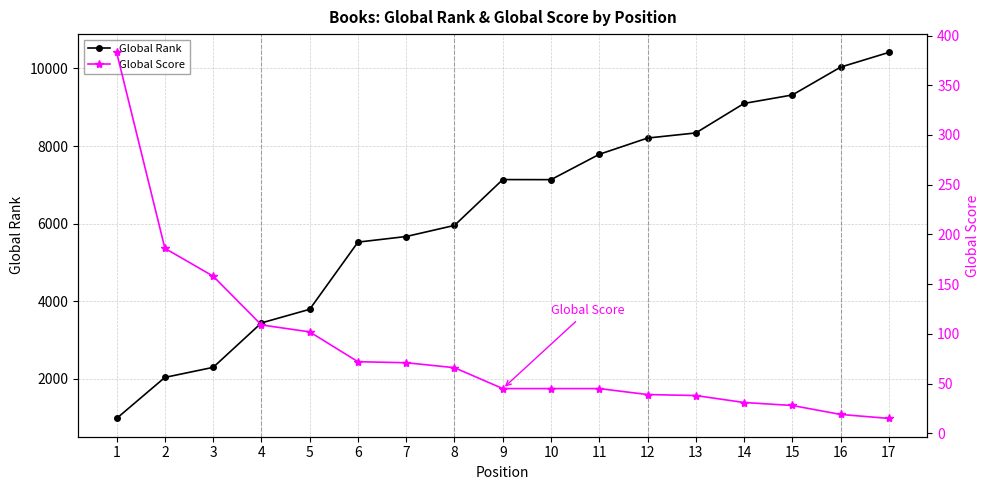

Is the value of Global Rank at 7 greater than the value of Global Score at 12?

Yes